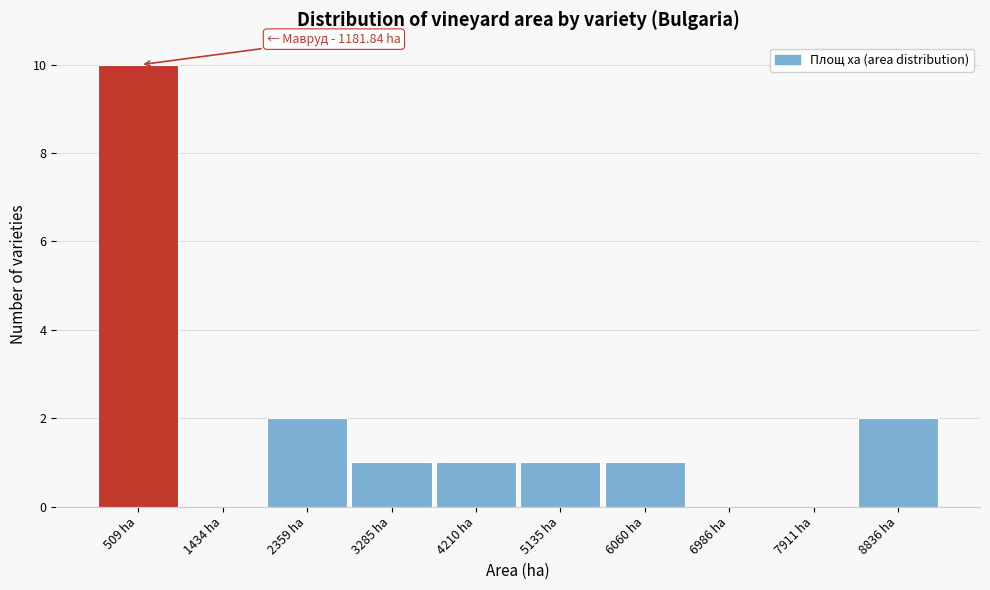

Reading left to right, list all the values displayed in this chart.

509 ha=10	1434 ha=0	2359 ha=2	3285 ha=1	4210 ha=1	5135 ha=1	6060 ha=1	6986 ha=0	7911 ha=0	8836 ha=2